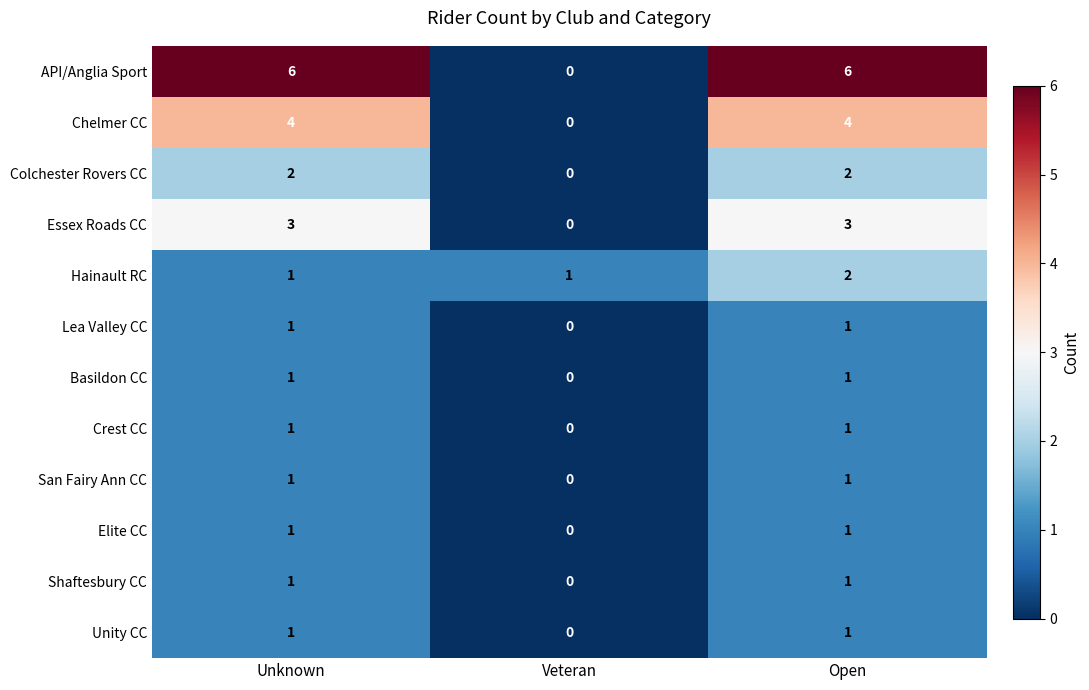

What is the total value across all series at Veteran?

1